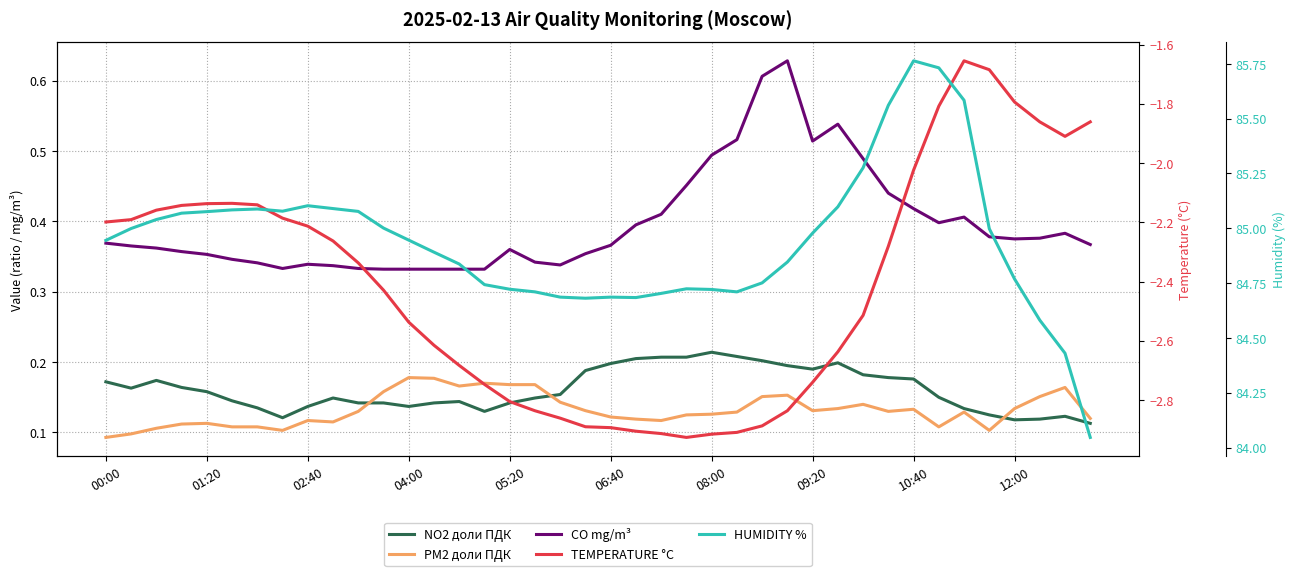

What is the average value of the HUMIDITY % series?

84.9